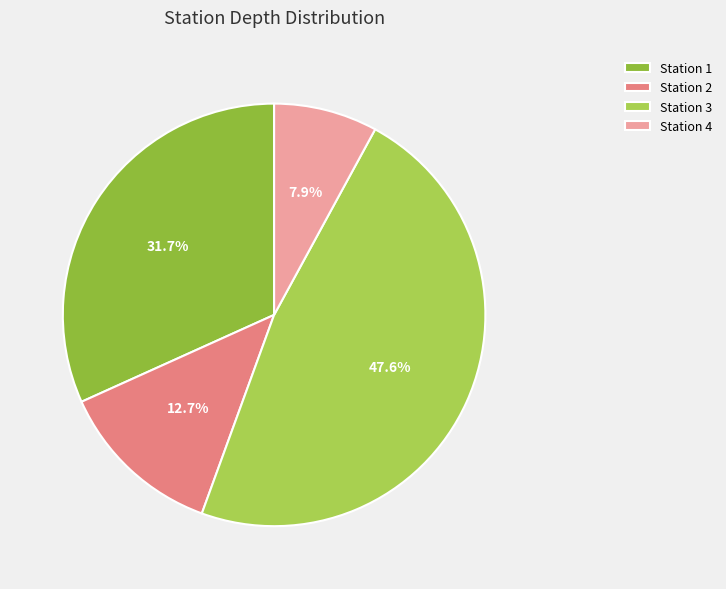

To the nearest percent, what is the difference between the largest and smallest slice percentages?

40%